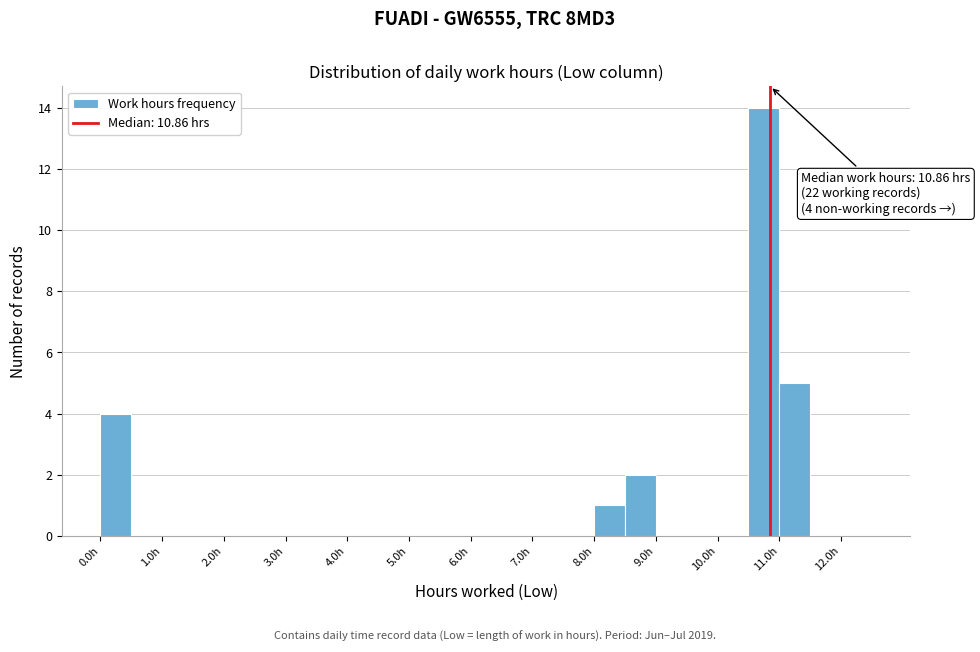

Which range on the x-axis has the tallest bar?

10.5 to 11.0